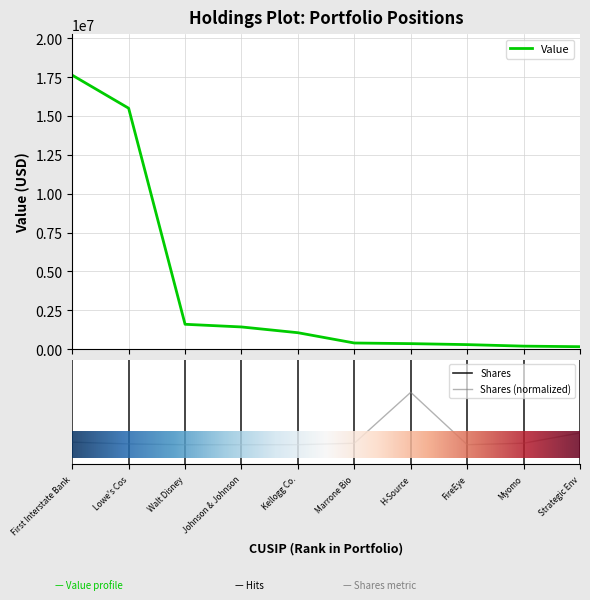

Reading left to right, what are all the values shown in this chart?

Value: 17627000.0	15500000.0	1593000.0	1421000.0	1050000.0	388000.0	347000.0	284000.0	186000.0	150000.0
Shares or principal amount: -0.3	-0.3	-0.3	-0.3	-0.3	-0.3	0.5	-0.3	-0.3	-0.1